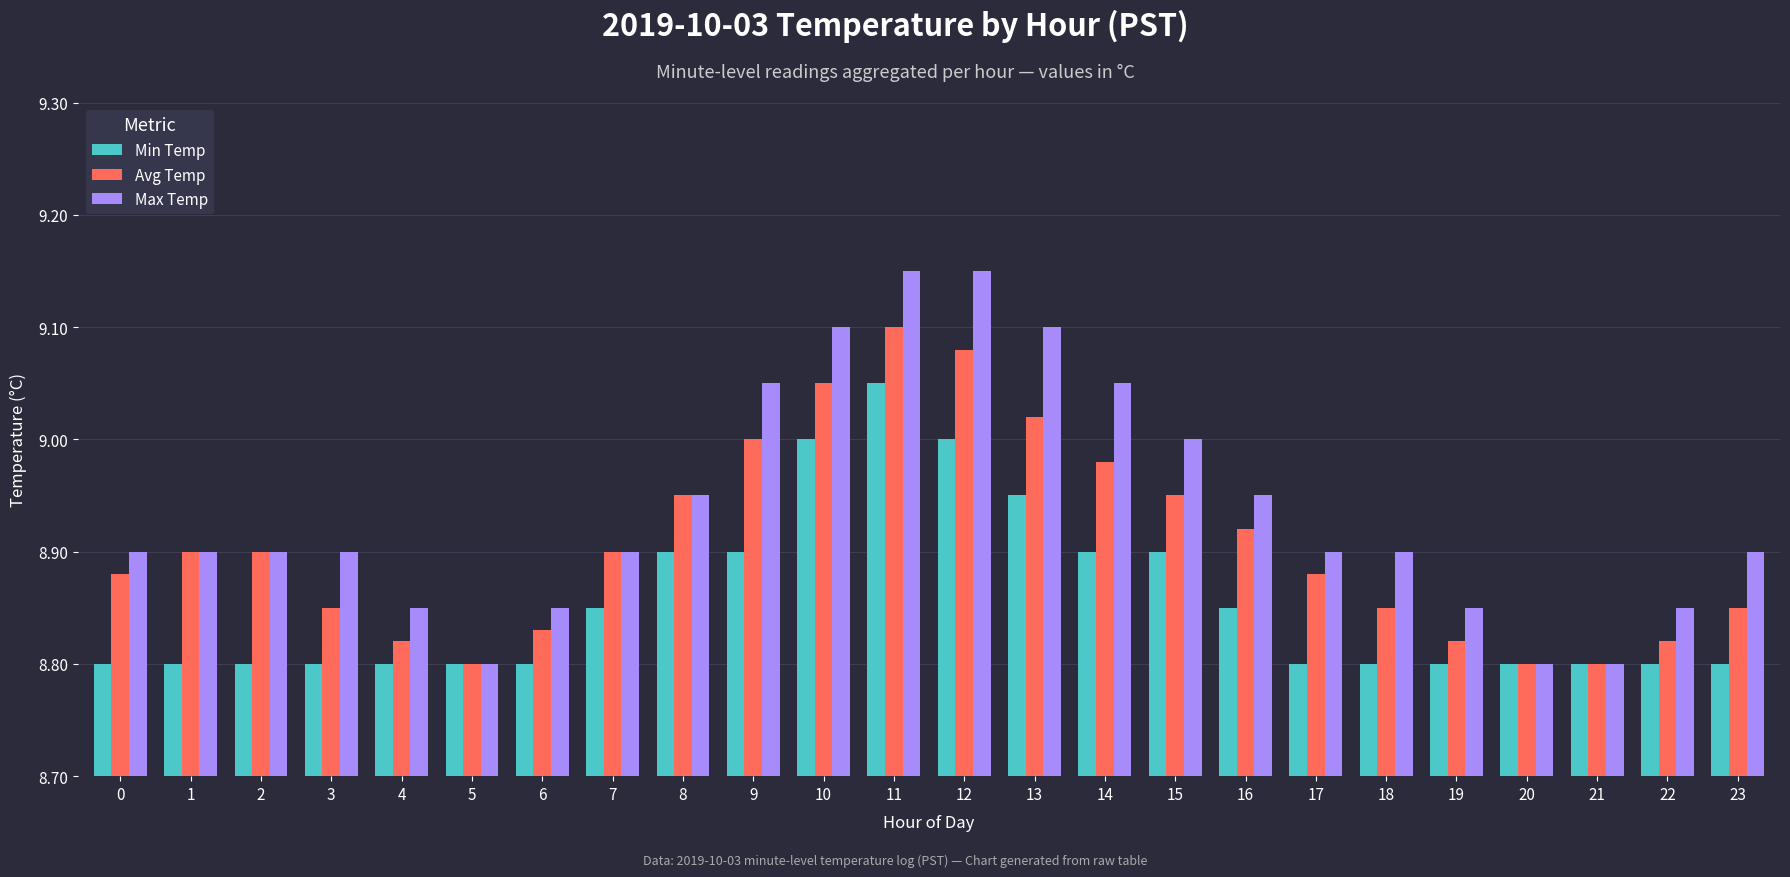

Rank the series by their maximum value, from highest to lowest.

Max Temp, Avg Temp, Min Temp